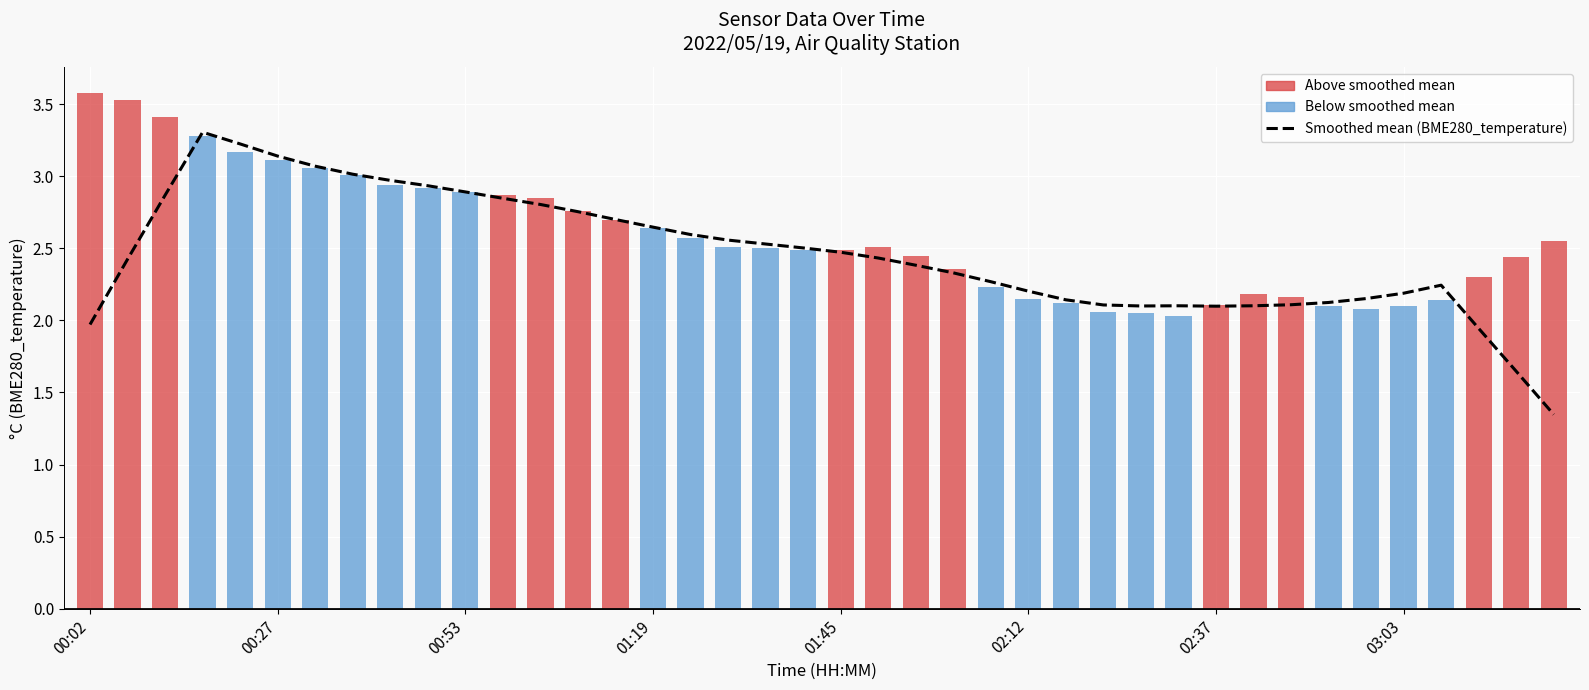

Where is the data nearest to the value 2?

00:02